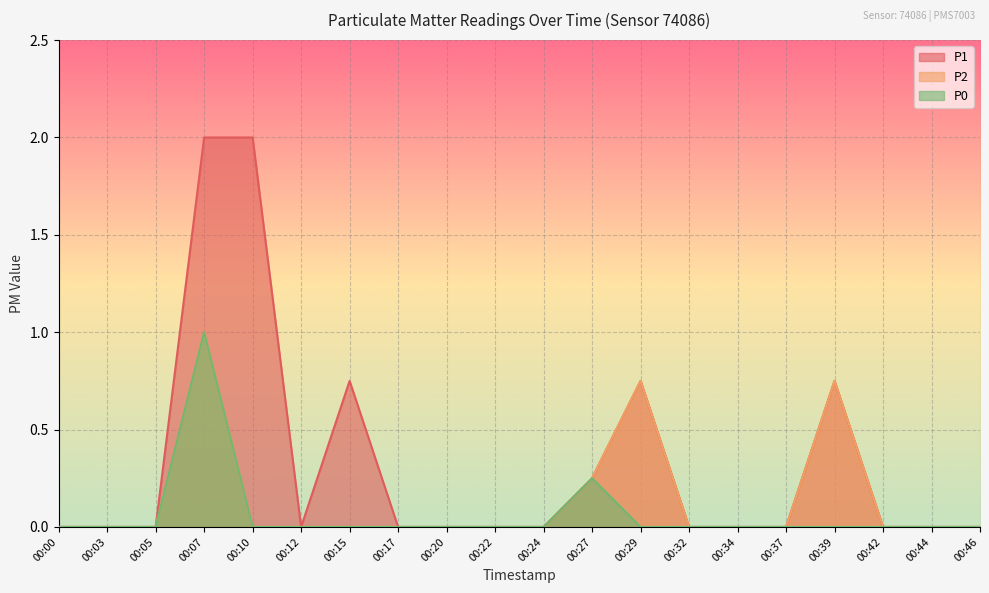

What is the value of the P1 point at the 5th from the left?

2.0